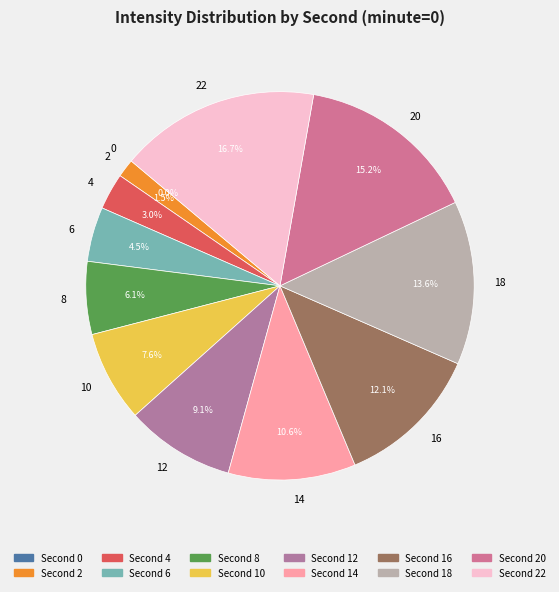

The 8 slice represents 13% of the pie. True or false?

False